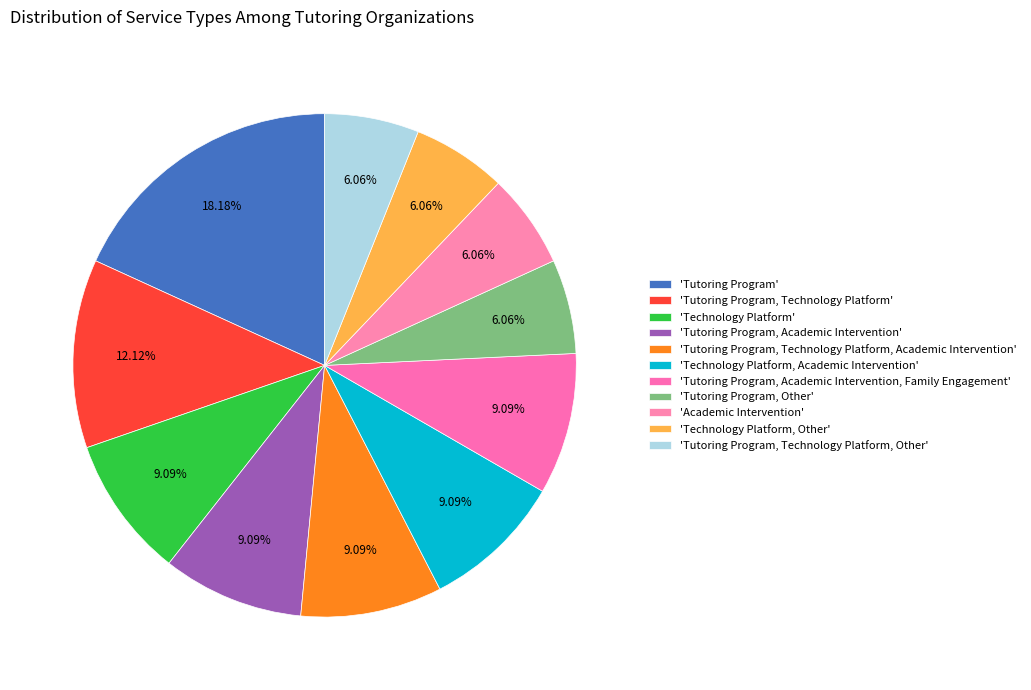

How many slices are in this pie chart?

11